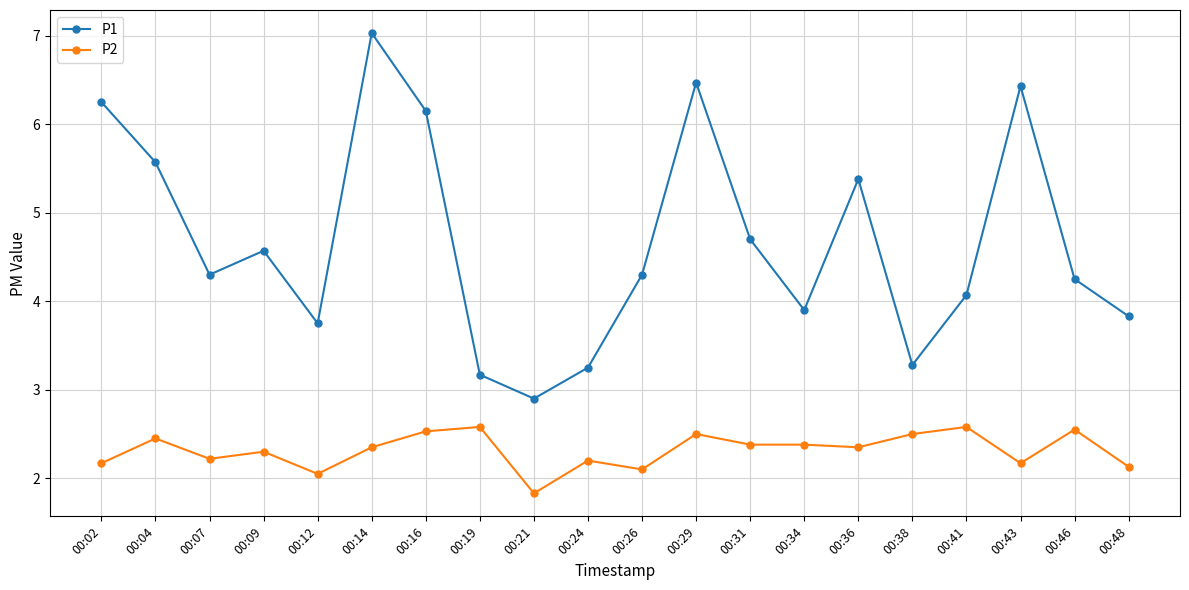

What are all the series names shown in the legend?

P1, P2